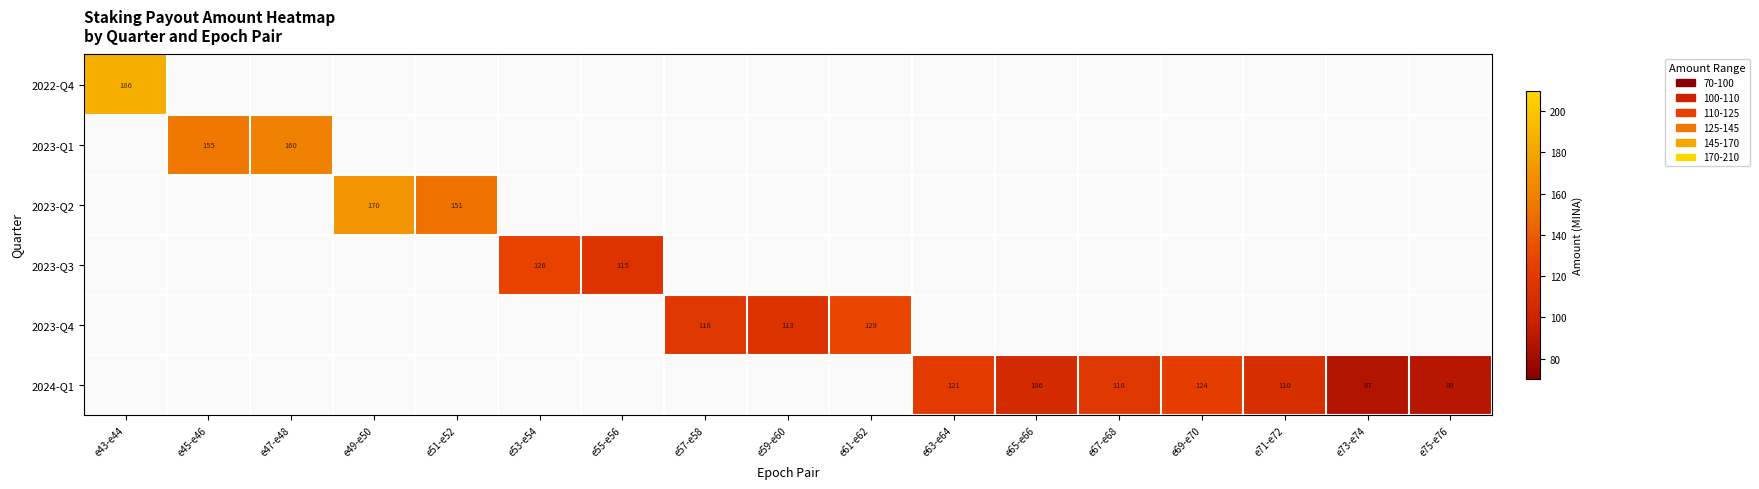

True or false: 2024-Q1 has a value of 148.0 at e65-e66.

False